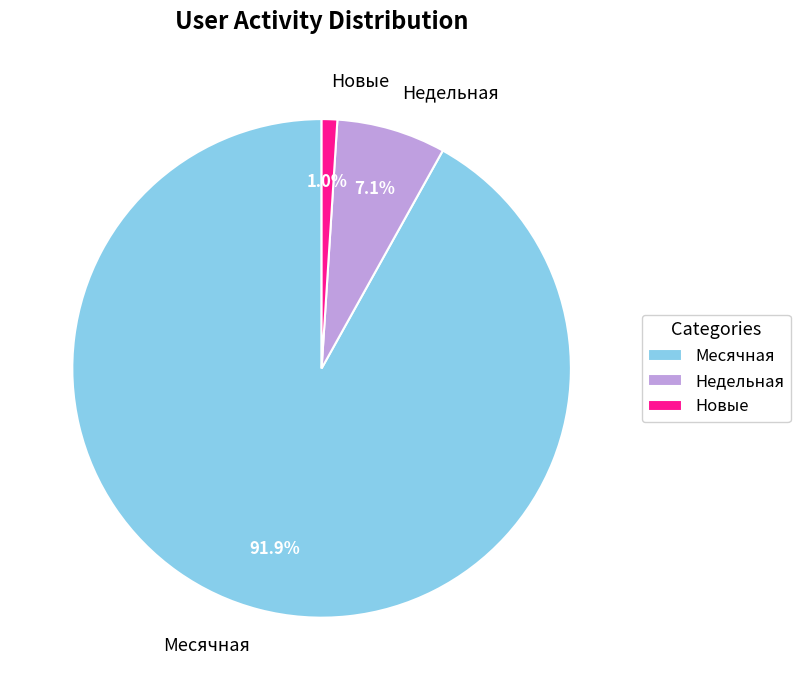

What portion of the pie excludes Новые?

99.0%